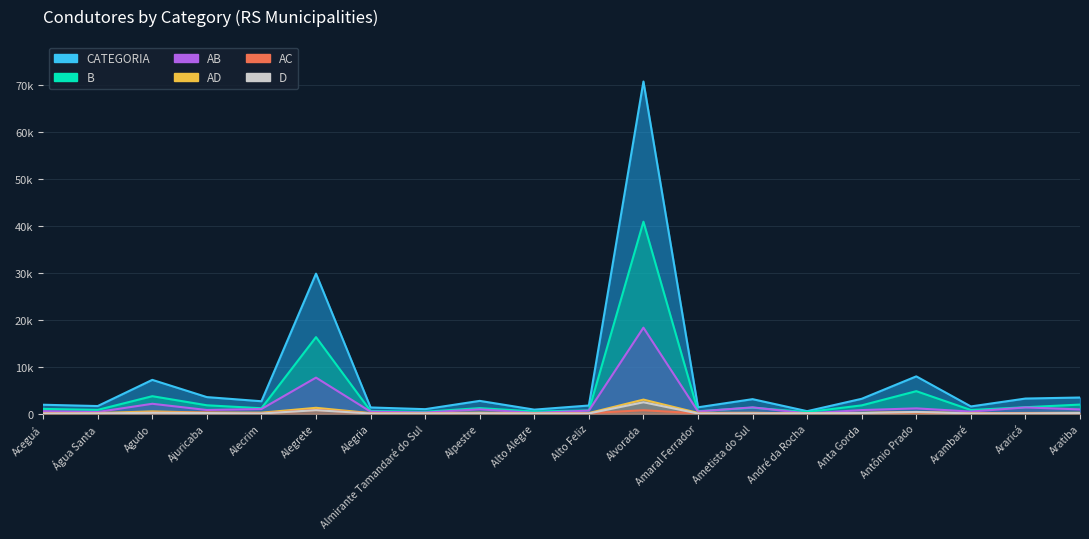

What is the minimum value for AB?

48